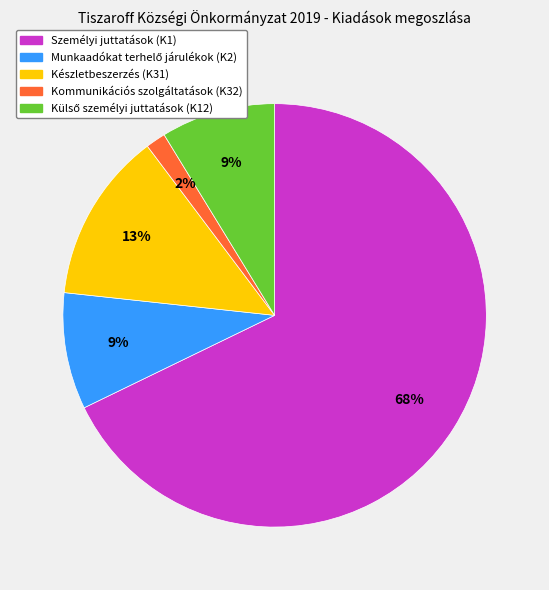

How many segments does this pie chart have?

5